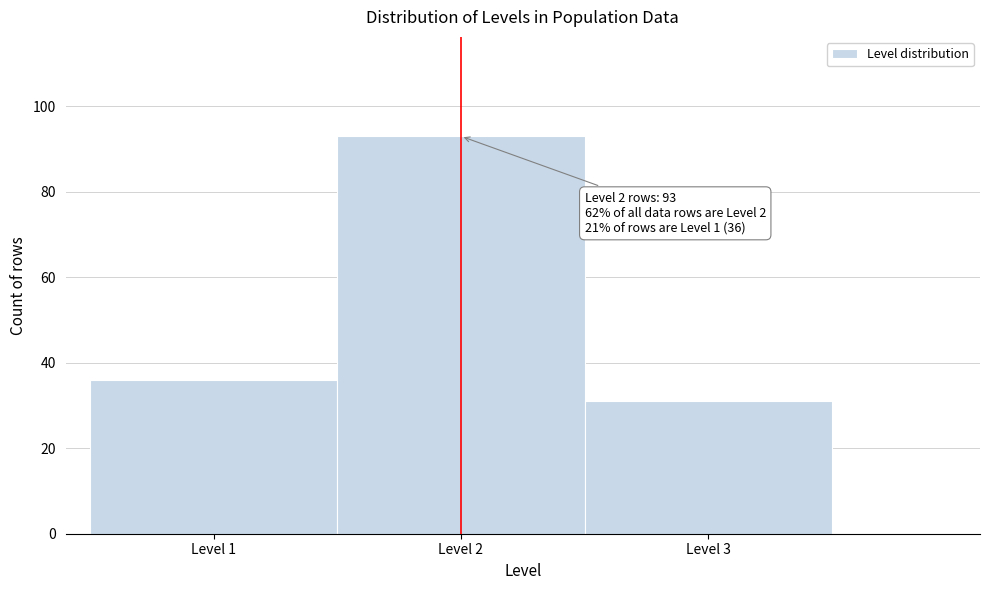

Reading left to right, what are all the values shown in this chart?

36	93	31